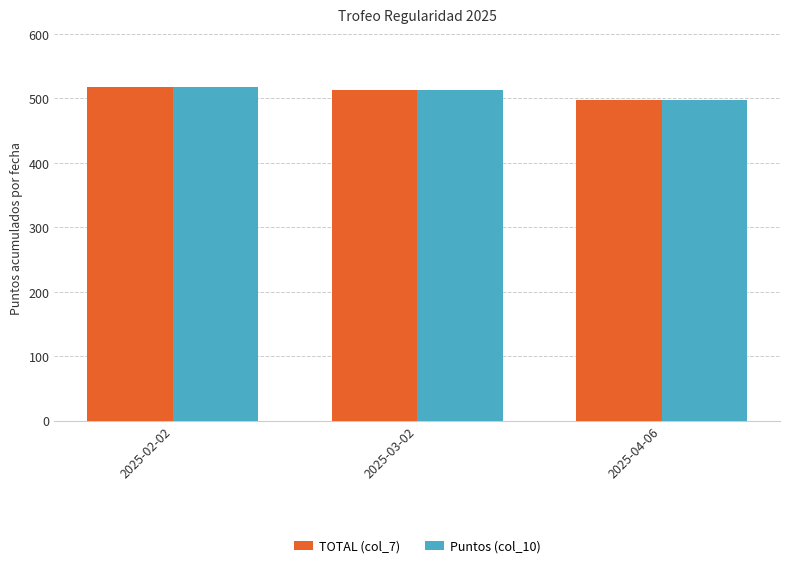

How many bars are there in total?

6